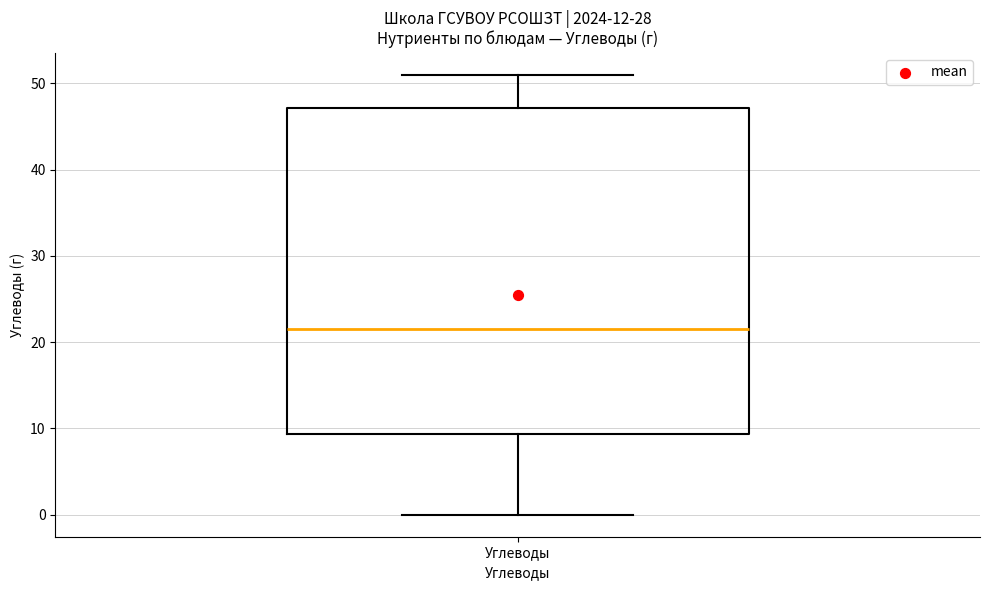

Read this box plot against the y-axis: the position of the median line, the range covered by the box, and the ends of both whiskers. The values are not printed on the chart, so give them approximately, as read against the axis.

median 22, box 9 to 47, whiskers 0 to 51